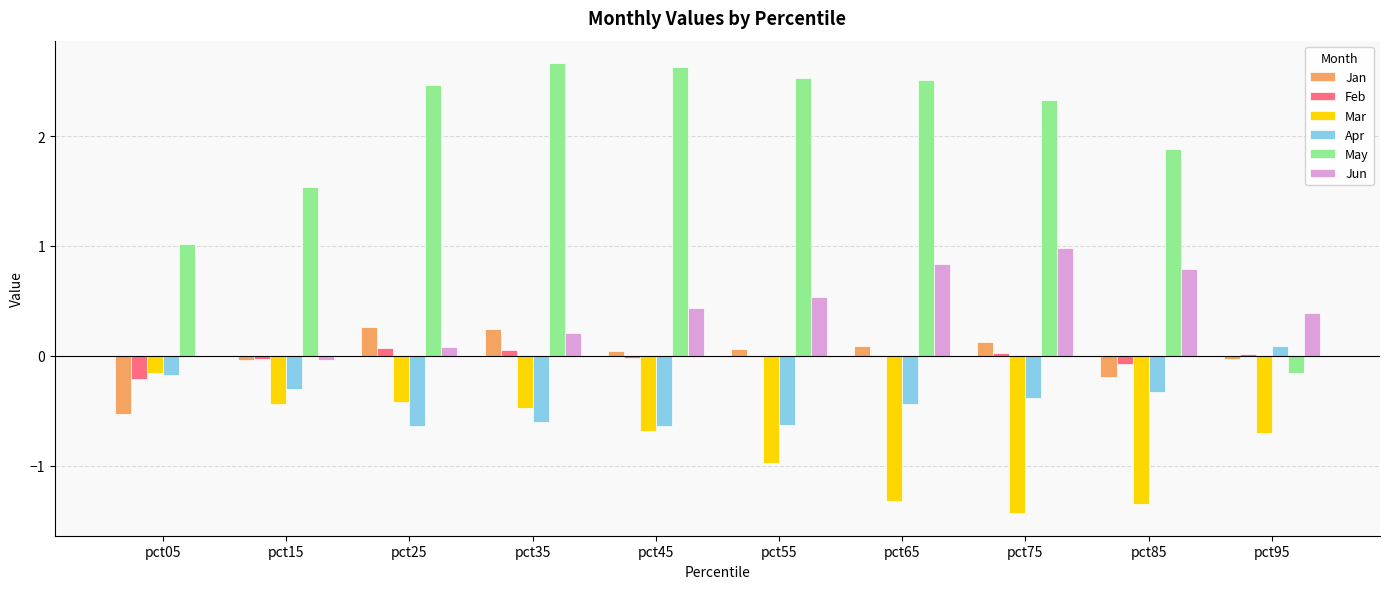

How many series are shown in this chart?

6